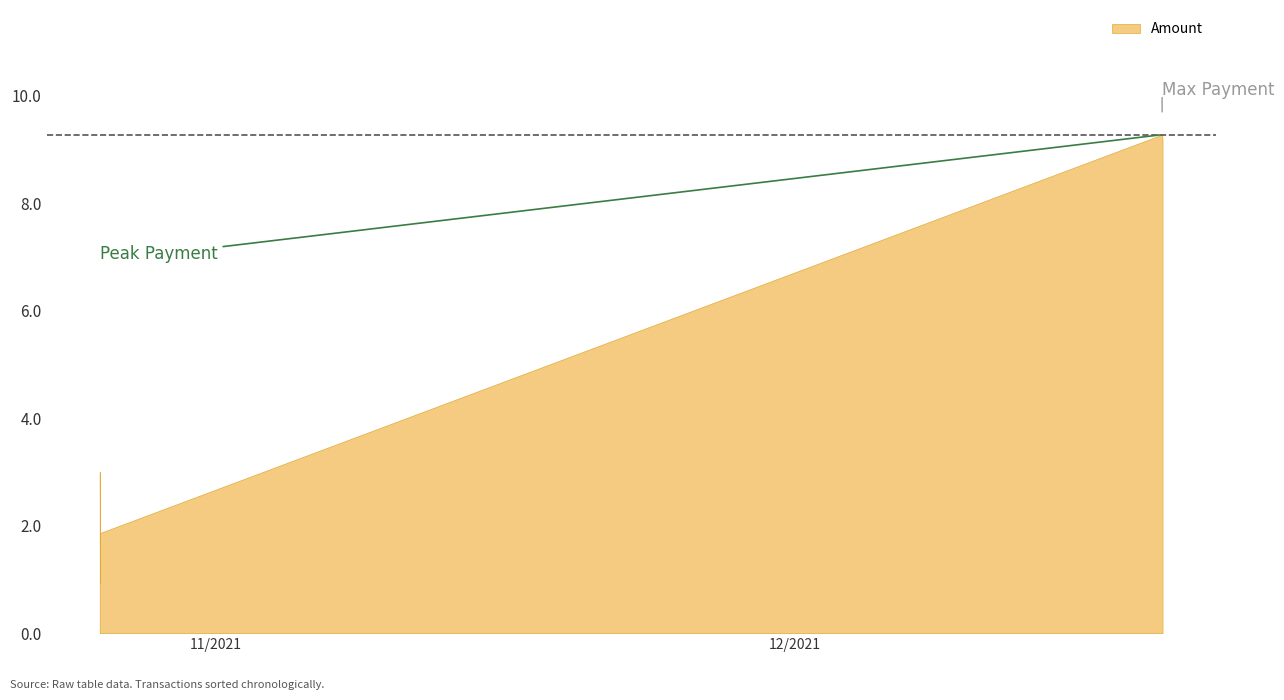

What is the minimum value shown in the chart?

0.9